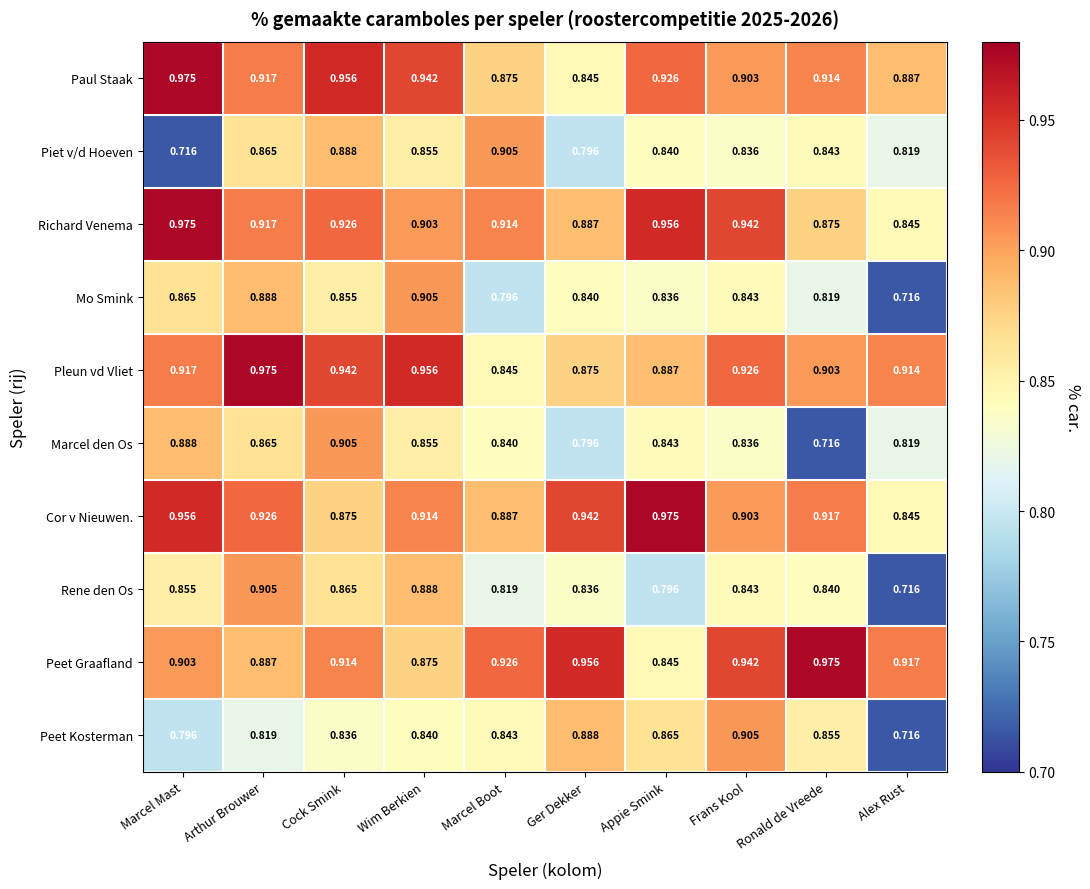

Rank the categories by Rene den Os value from highest to lowest.

Arthur Brouwer, Wim Berkien, Cock Smink, Marcel Mast, Frans Kool, Ronald de Vreede, Ger Dekker, Marcel Boot, Appie Smink, Alex Rust